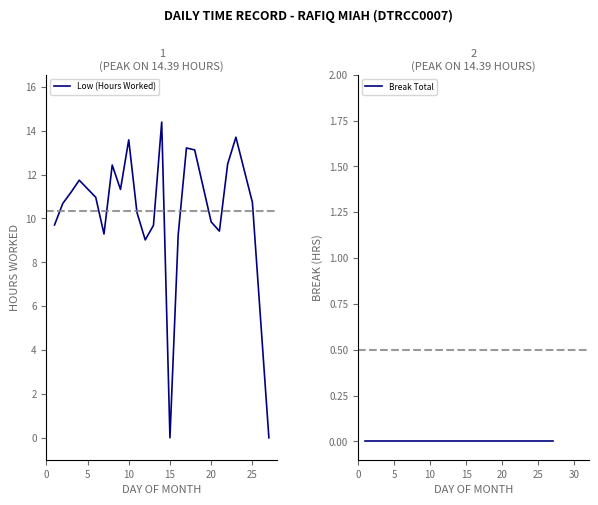

Is it true that Low (Hours Worked) equals 5.1 at 10?

False